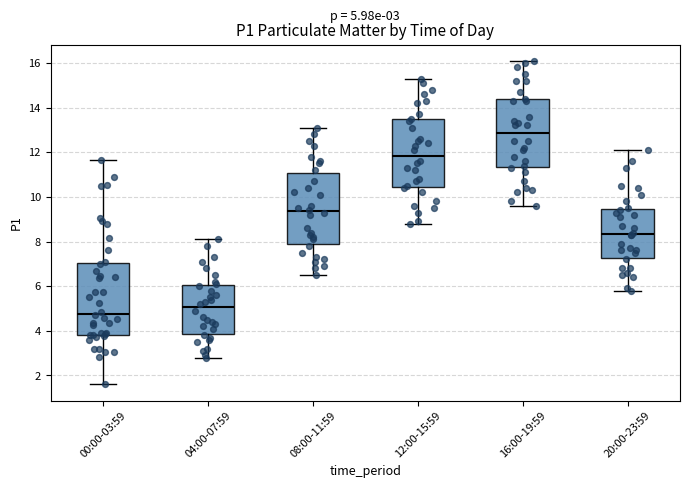

Which box's median line is the lowest?

00:00-03:59